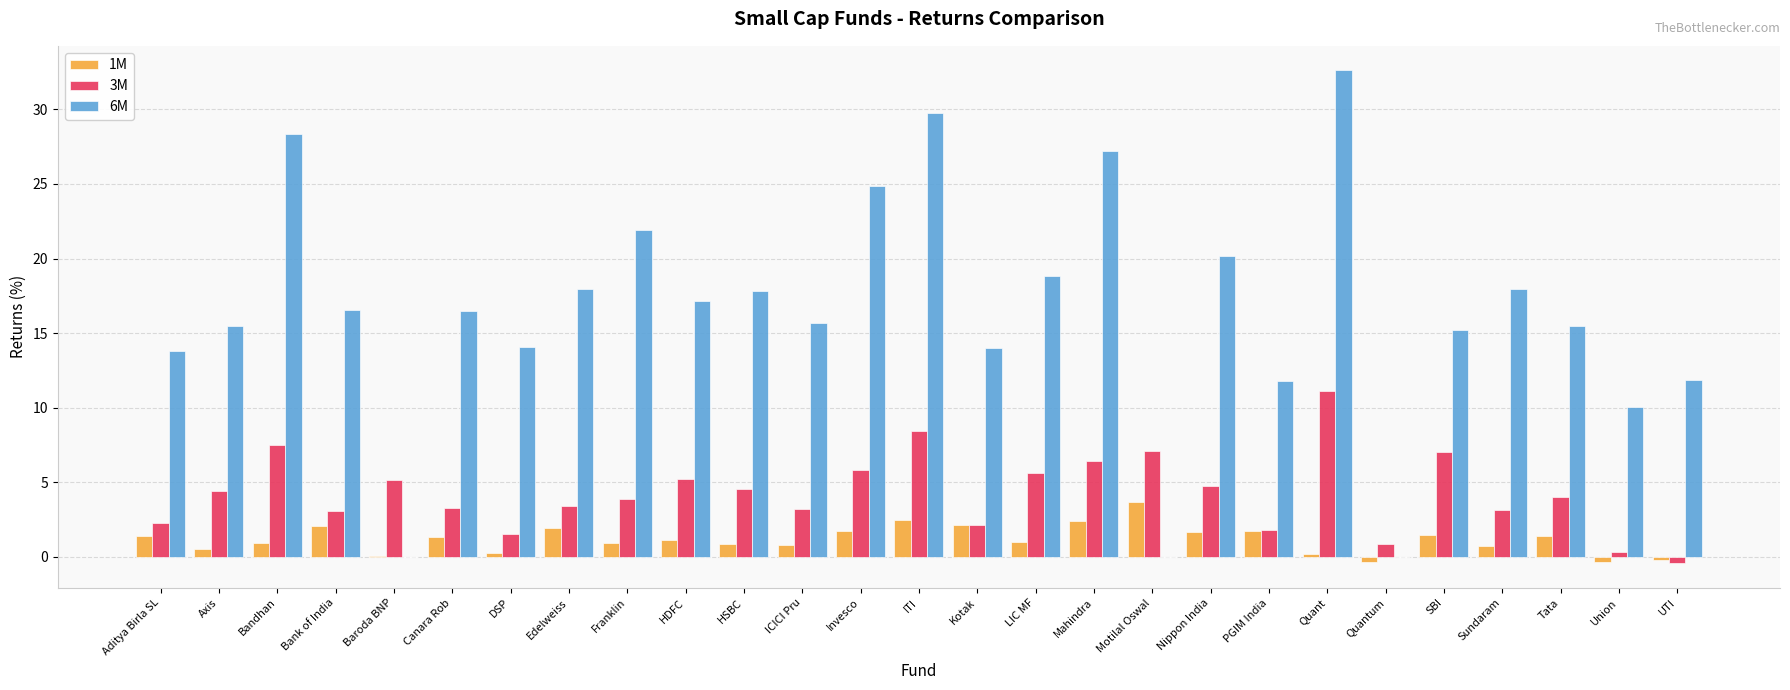

At which category is the sum across all series the highest?

Quant